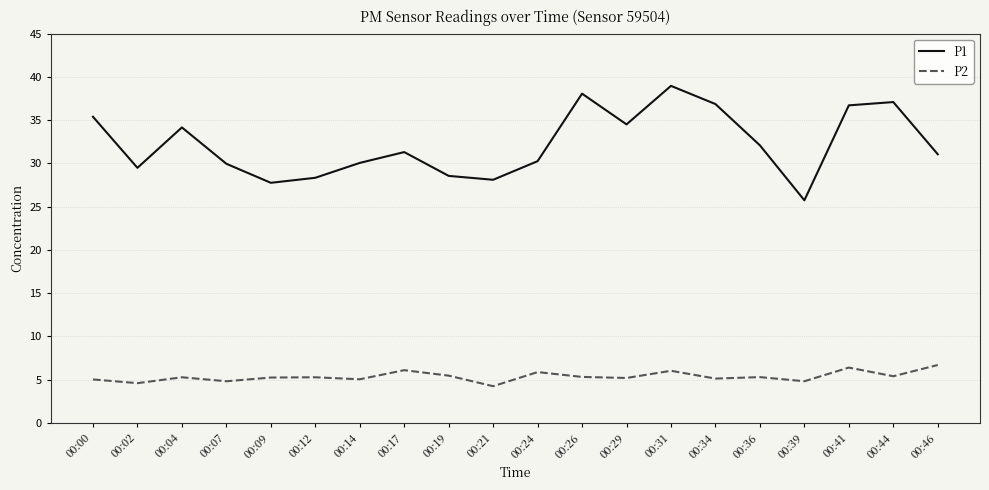

What is the spread (max minus min) of values at 00:39?

20.9